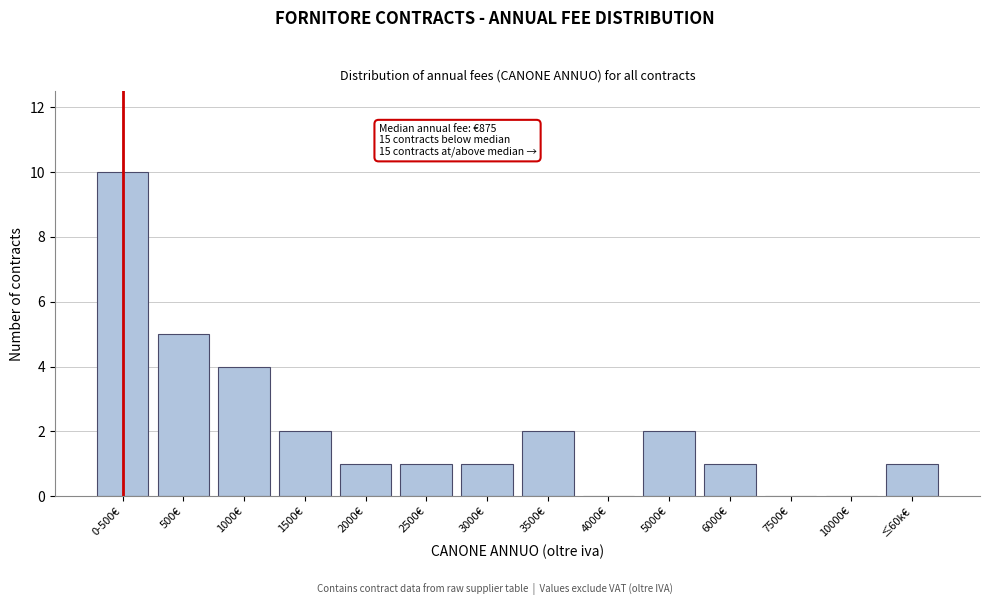

Reading right to left, transcribe all the data shown in this chart.

≤60k€=1	10000€=0	7500€=0	6000€=1	5000€=2	4000€=0	3500€=2	3000€=1	2500€=1	2000€=1	1500€=2	1000€=4	500€=5	0-500€=10